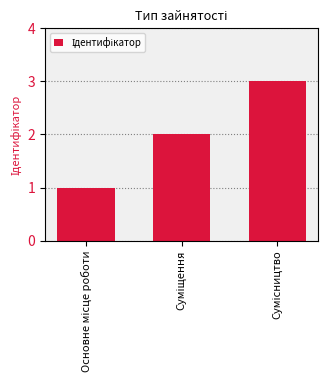

Does the chart contain any negative values?

No